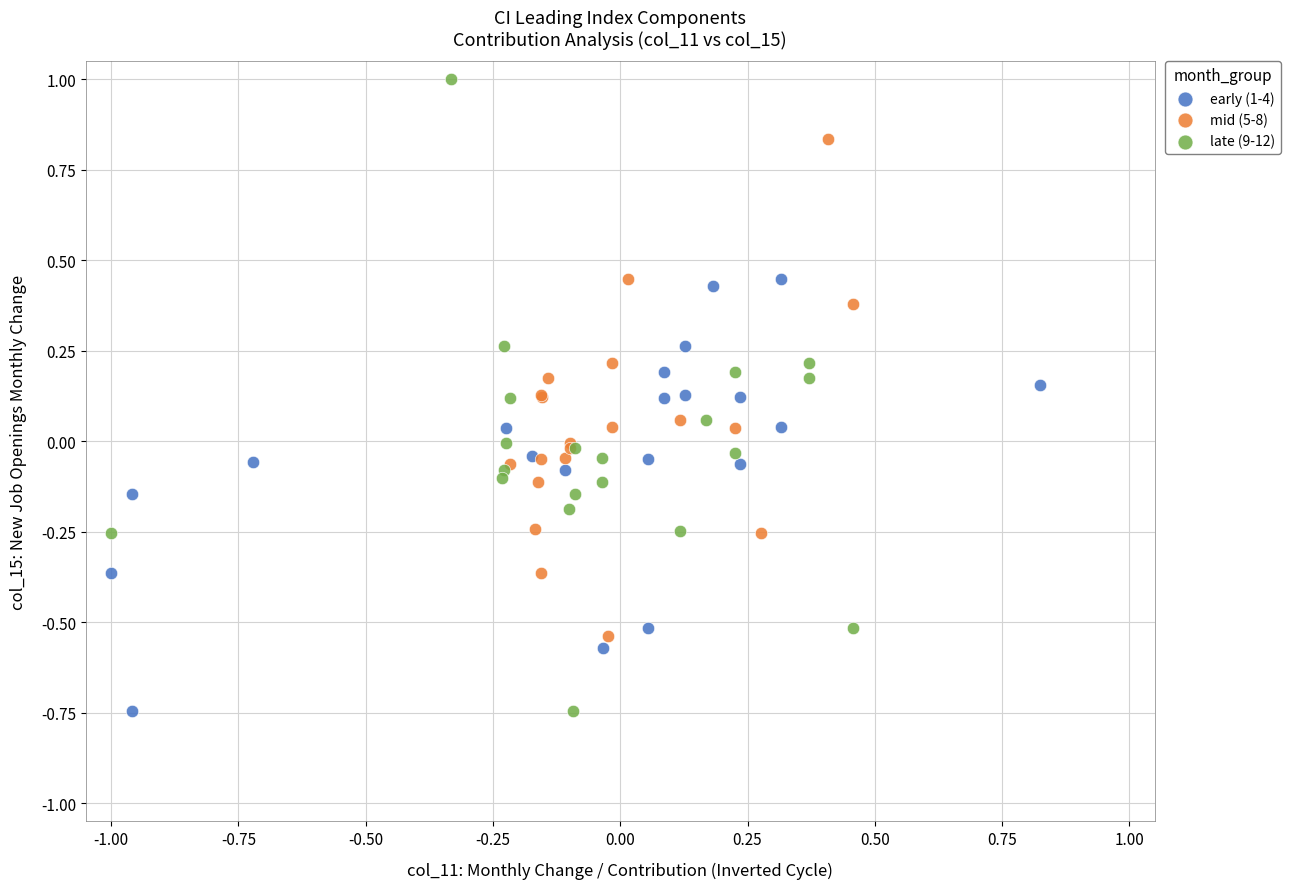

Which series reaches the maximum Y coordinate?

late (9-12)